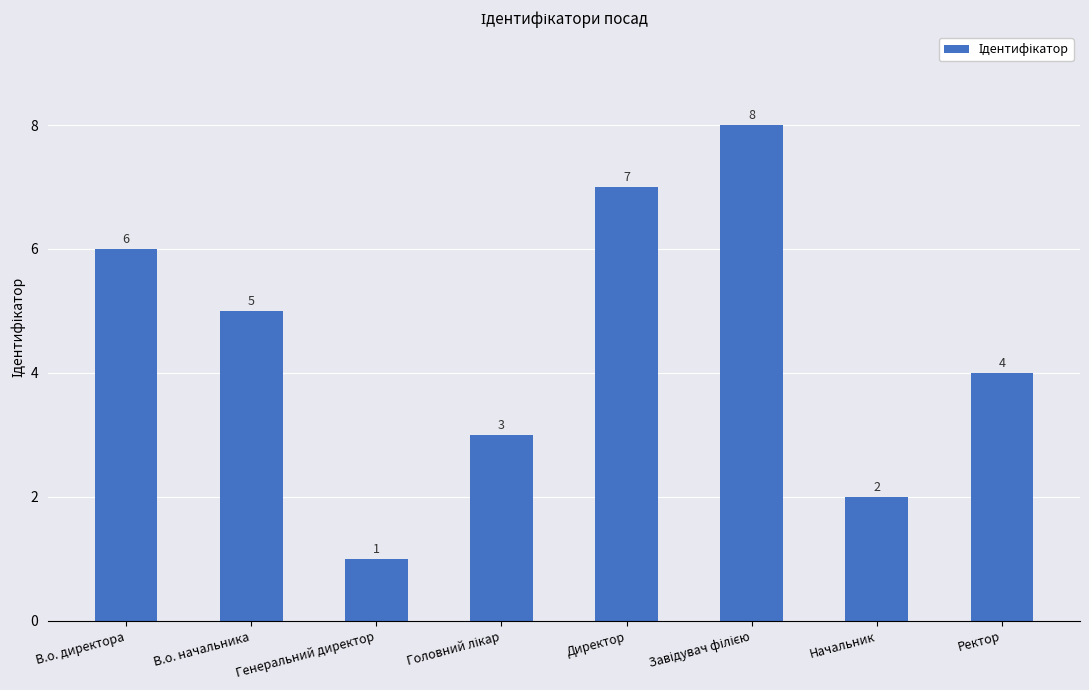

What is the difference between the second highest and minimum values?

6